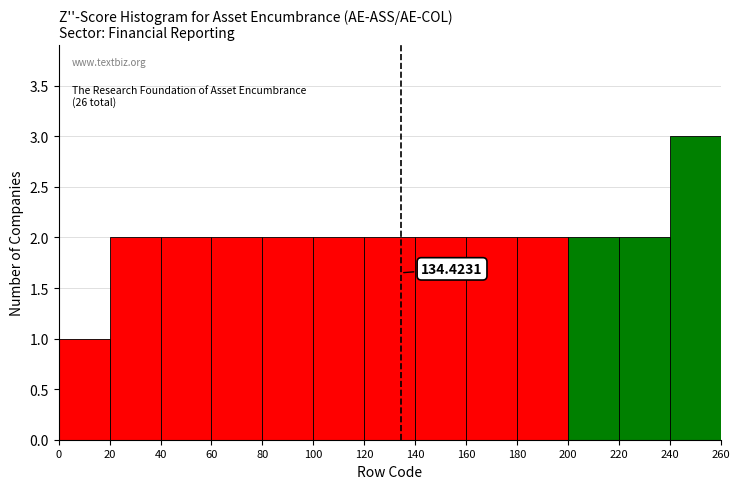

Which range on the x-axis has the tallest bar?

240 to 260